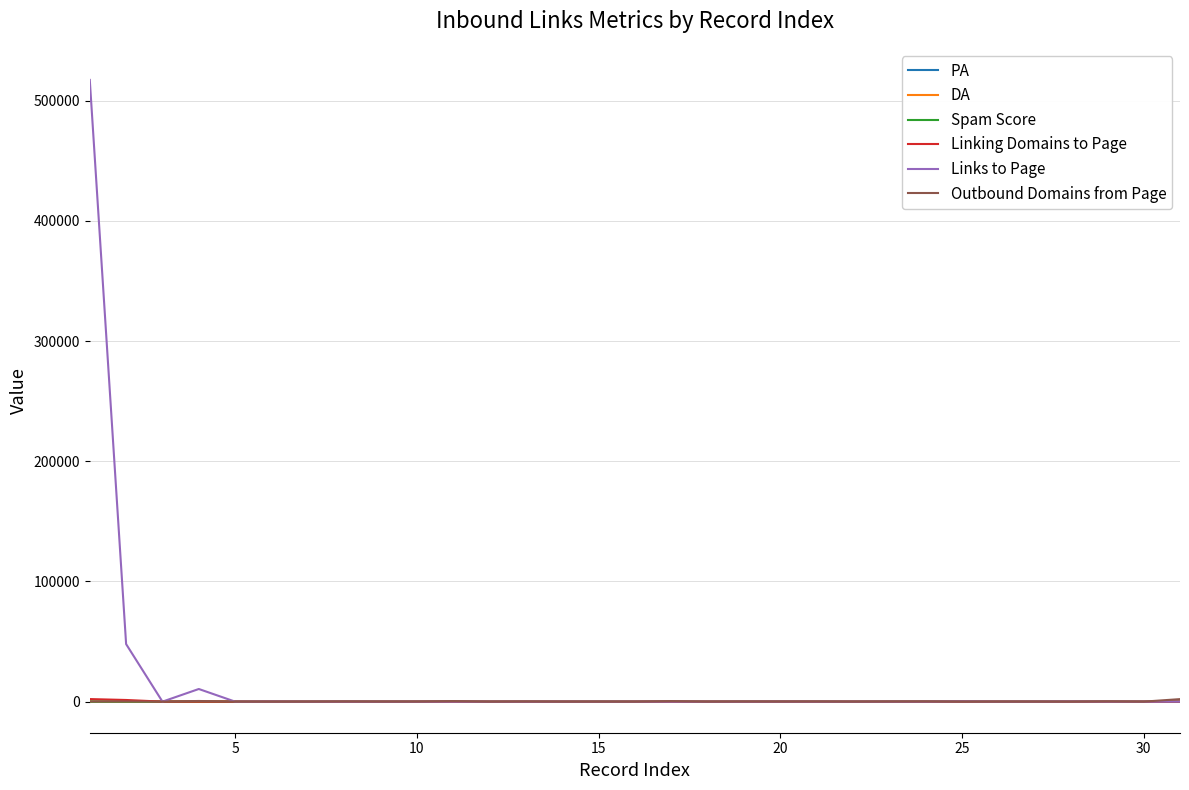

What is the greatest value displayed?

517265